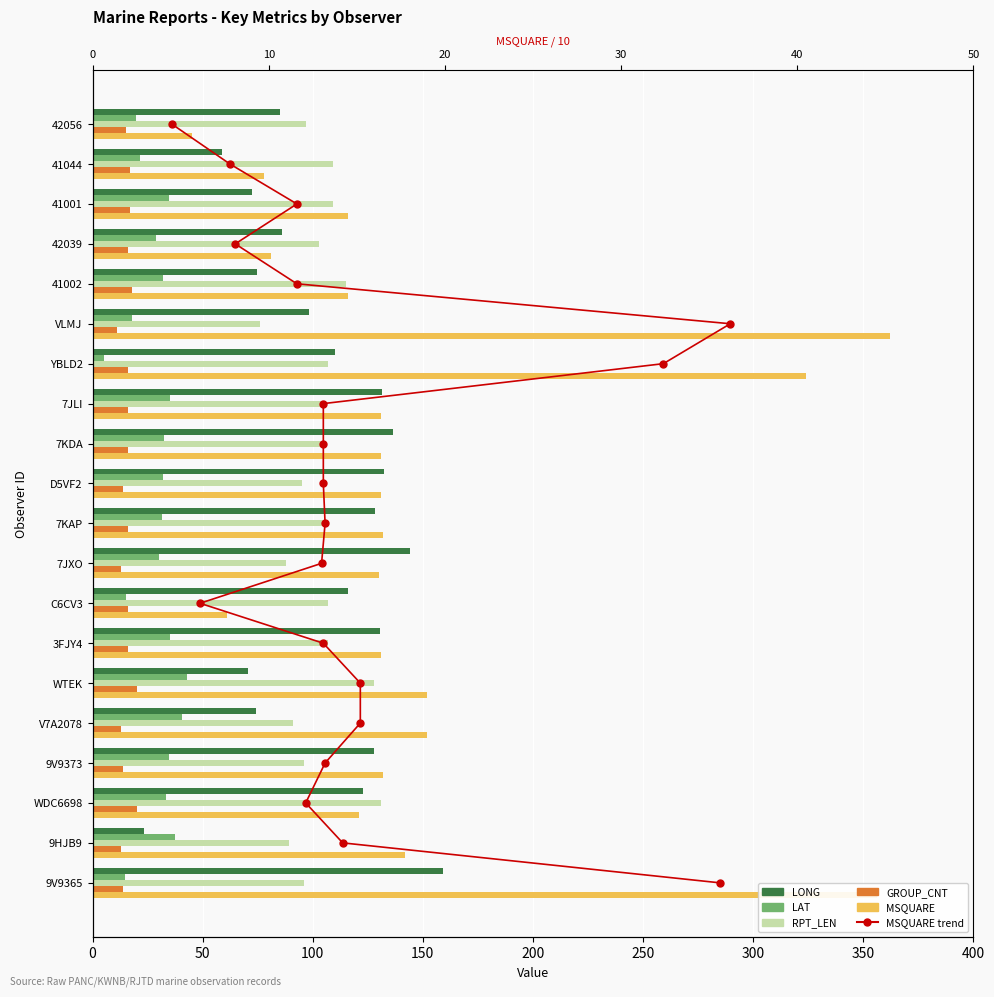

Rank the series by their maximum value, from highest to lowest.

MSQUARE (÷10), LONG, RPT_LEN, LAT, GROUP_CNT, MSQUARE trend